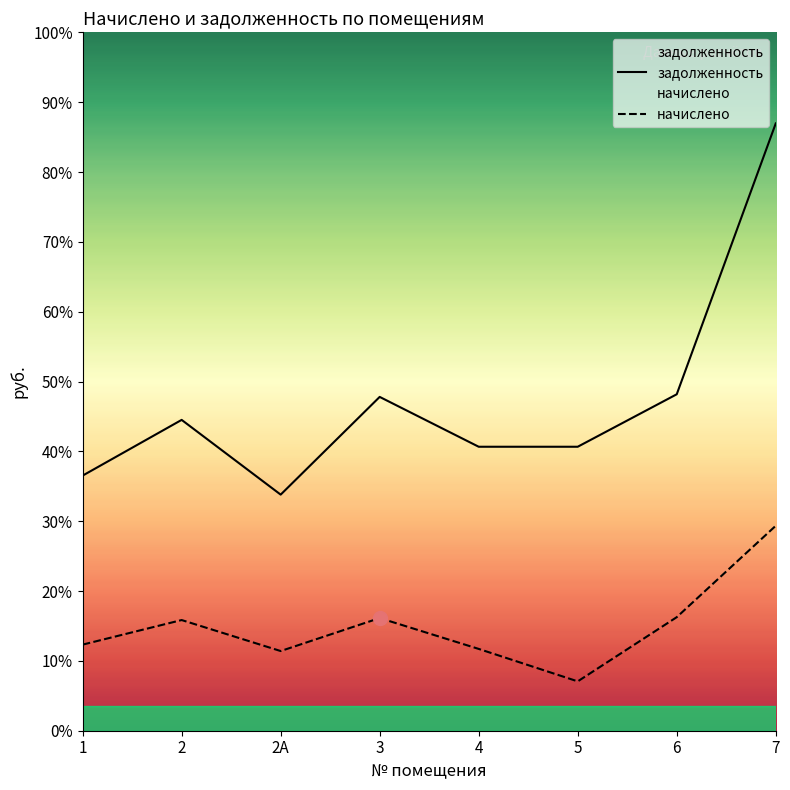

At 7, list the series in order from smallest to largest.

начислено, задолженность